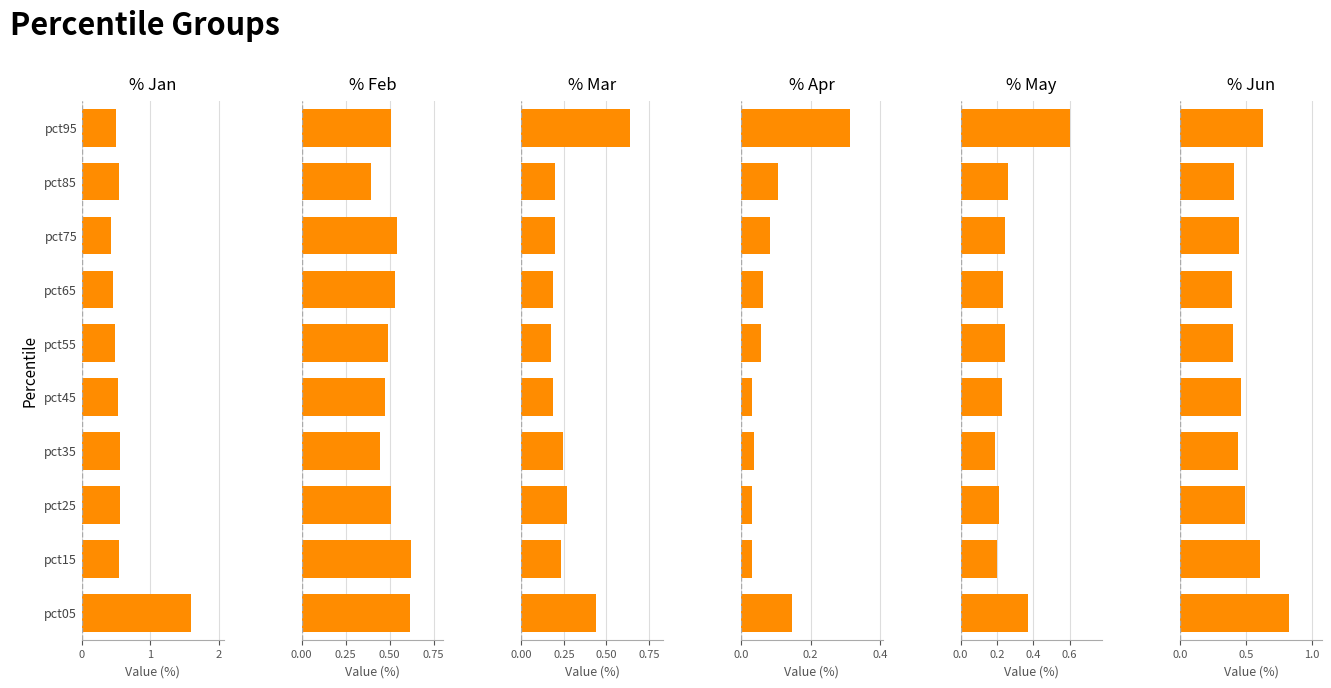

Count the Feb values in the range 0 to 1.

10